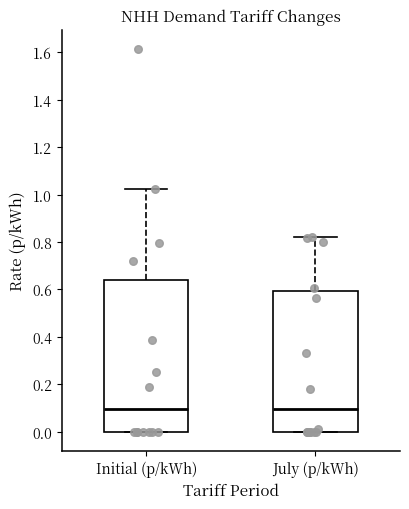

Reading left to right, read every box against the y-axis: the position of its median line, the range the box covers, and the ends of its whiskers. The values are not printed on the chart, so give them approximately, as read against the axis.

Initial (p/kWh): median 0.10, box 0.00 to 0.64, whiskers 0.00 to 1.02
July (p/kWh): median 0.10, box 0.00 to 0.60, whiskers 0.00 to 0.82